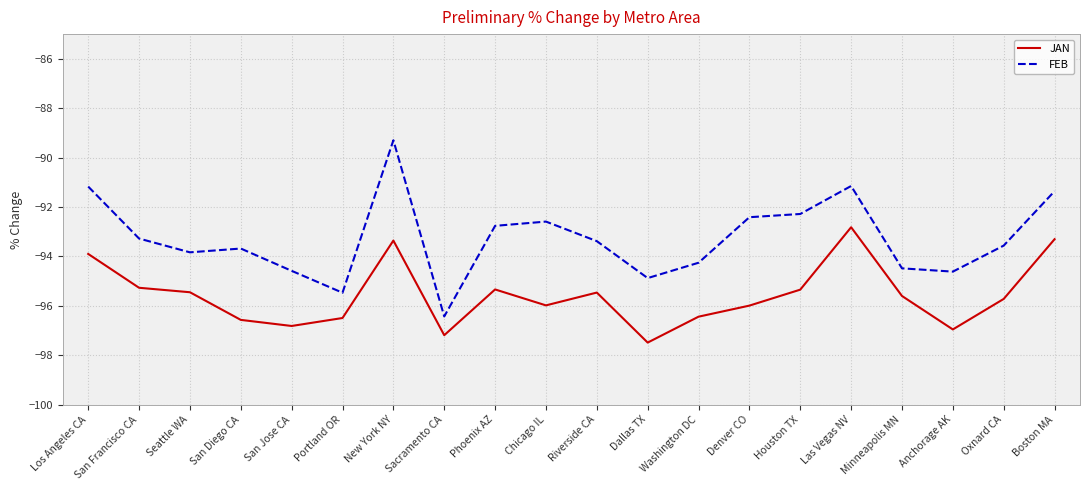

Is it true that FEB equals -151.8 at Minneapolis MN?

False